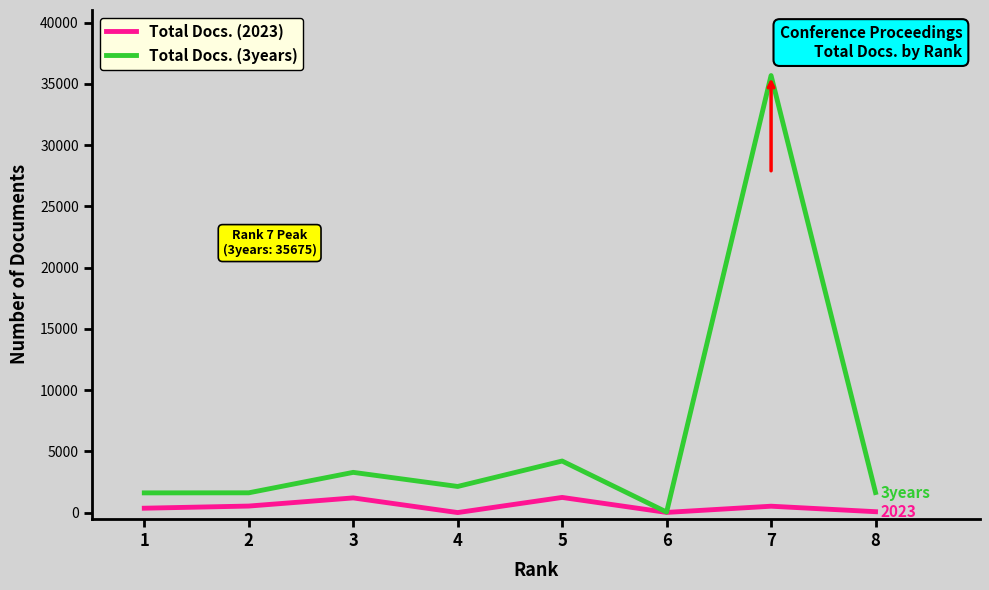

Rank the series at 3 from highest to lowest value.

Total Docs. (3years), Total Docs. (2023)